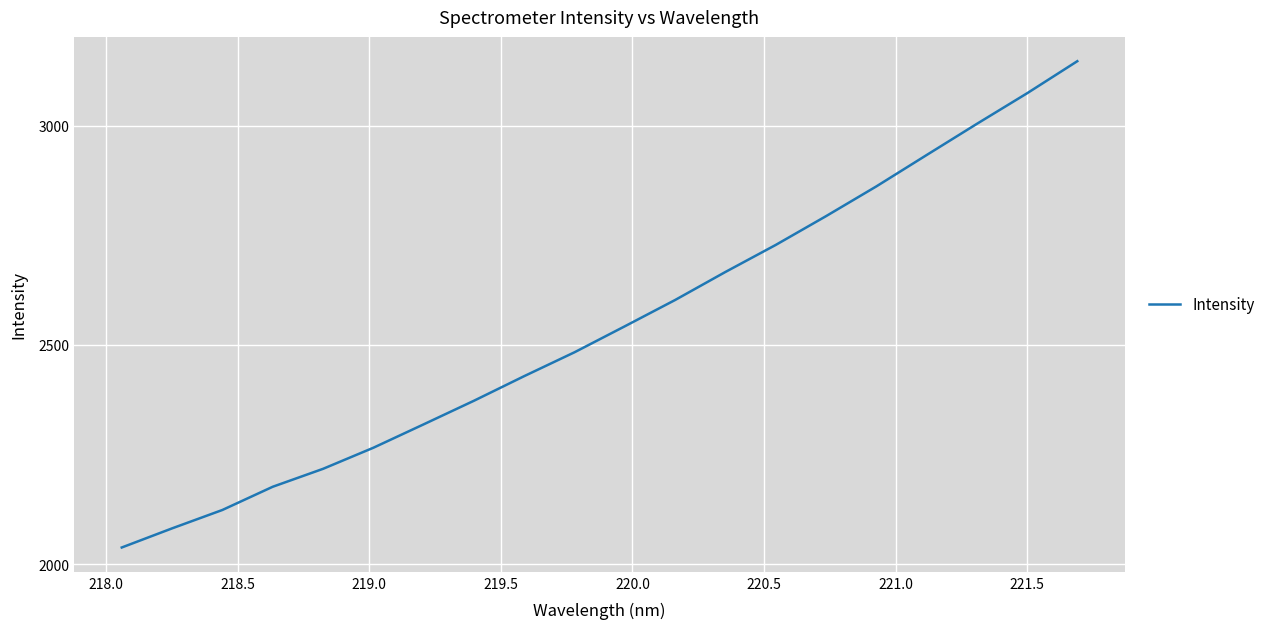

What is the smallest value displayed?

2037.8